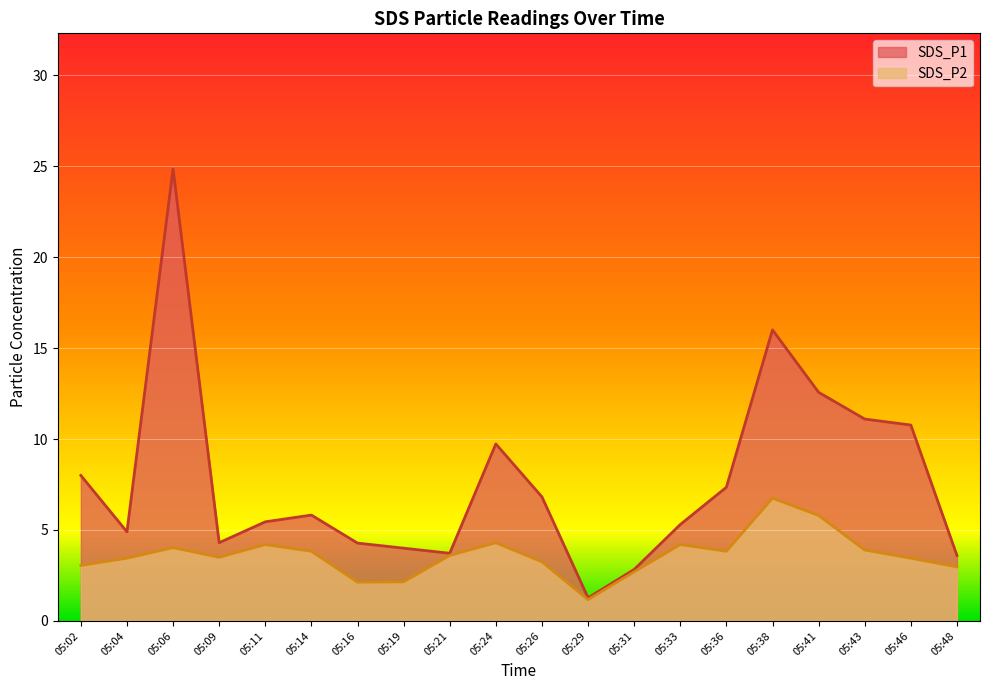

The value of SDS_P2 at 05:31 is 2.7. True or false?

True